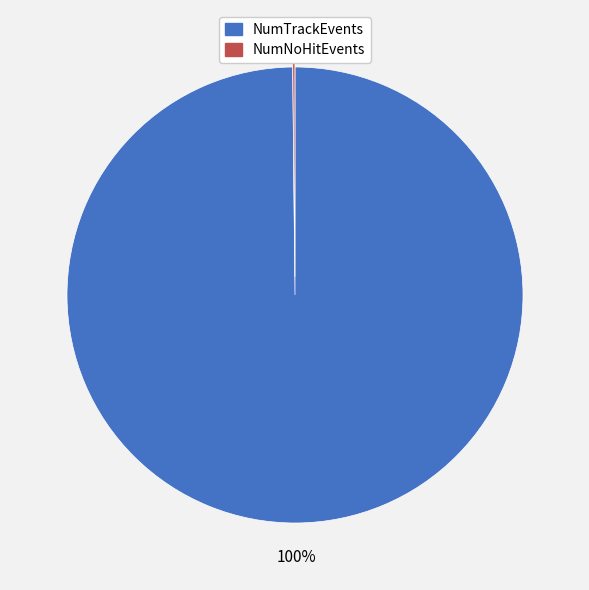

To the nearest percent, what is the average slice percentage?

50%